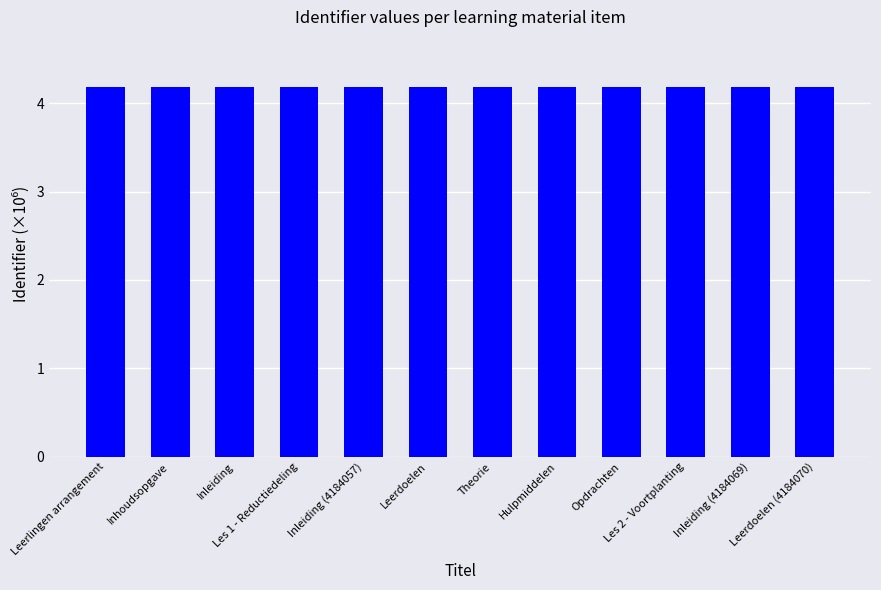

Does the chart contain any negative values?

No